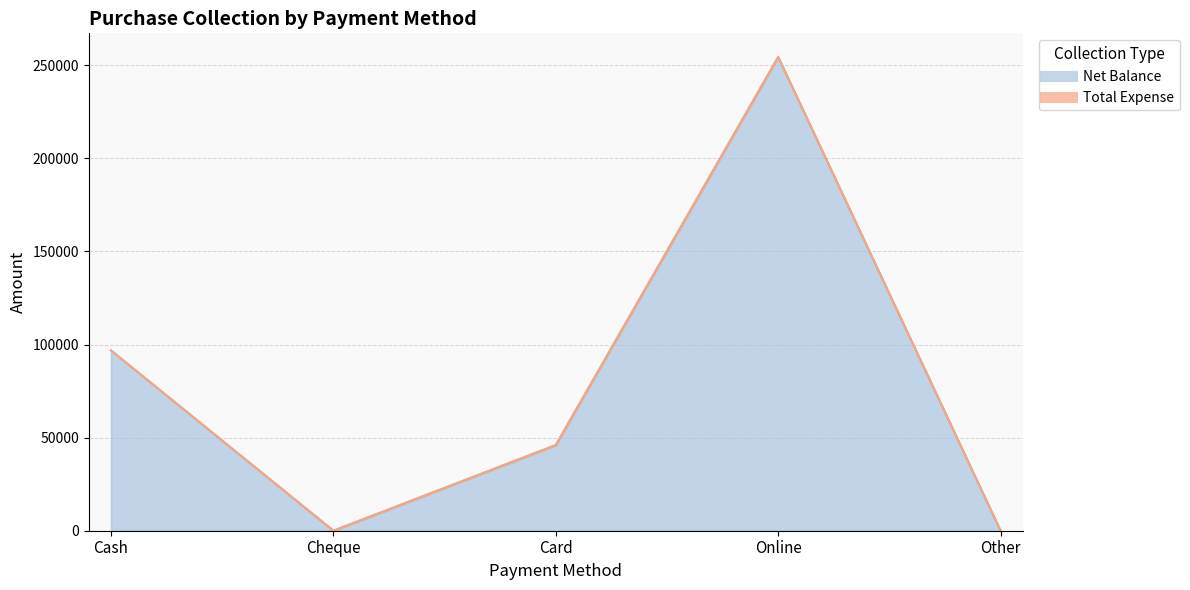

List the labels in order of value, largest first.

Online, Cash, Card, Cheque, Other